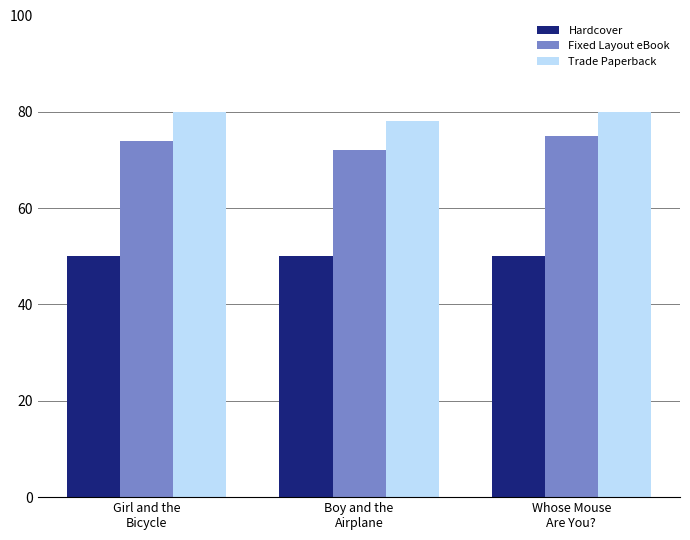

What is the total value across all series at Boy and the
Airplane?

200